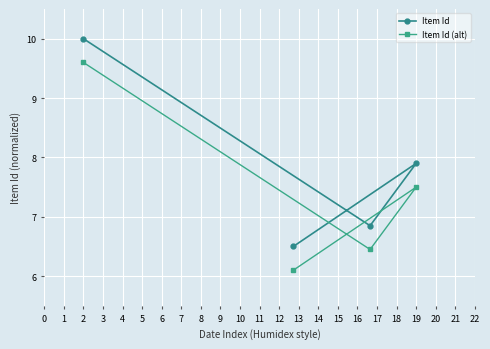

Rank the series at 19 from highest to lowest value.

Item Id, Item Id (alt)